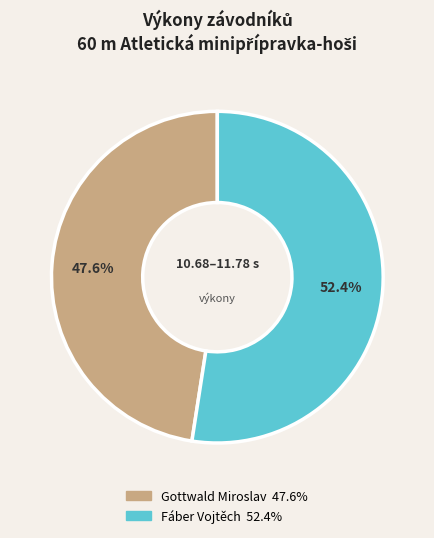

How much of the chart is everything except Fáber Vojtěch?

47.6%